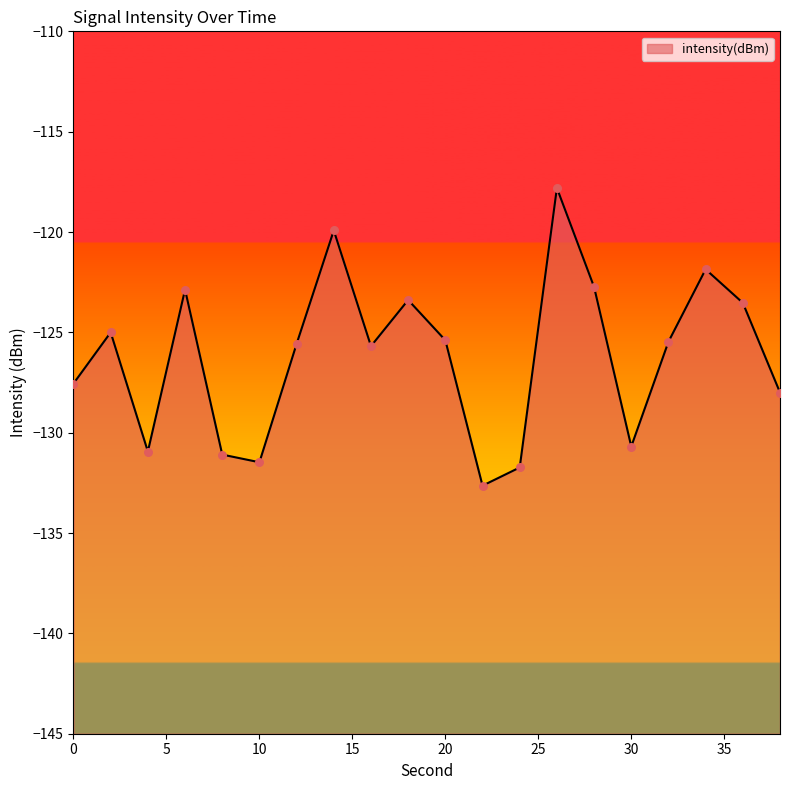

What is the change in value from 24 to 36?

+8.2